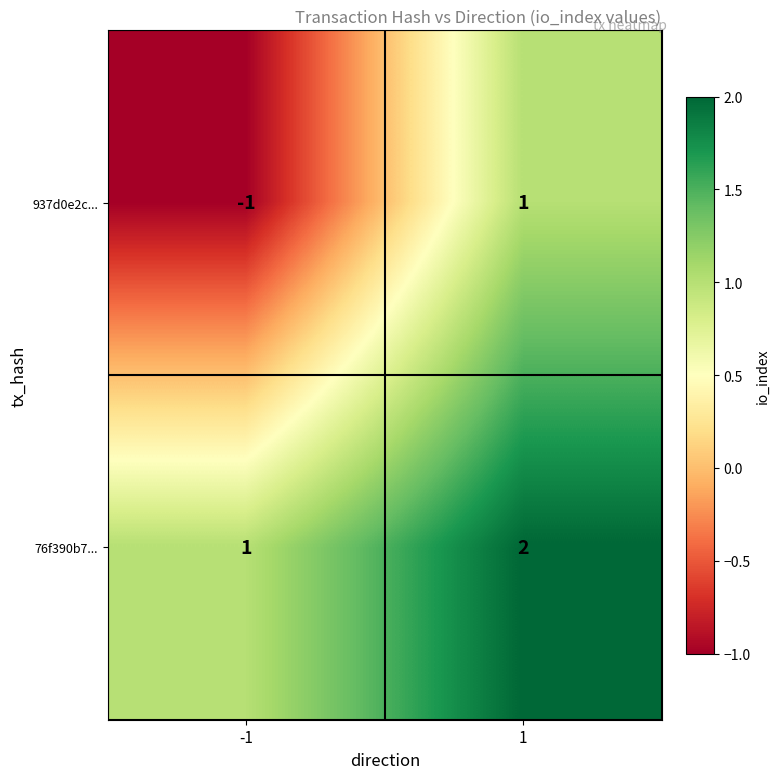

What is the maximum value shown in the chart?

2